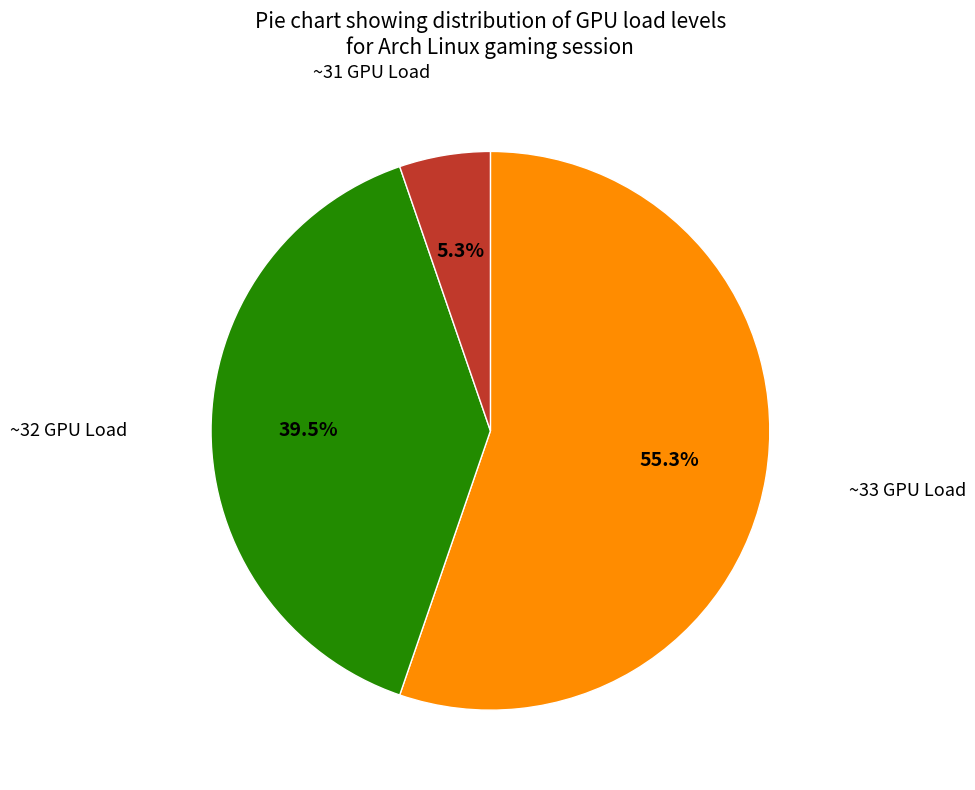

Is there any slice that represents more than half of the pie?

Yes